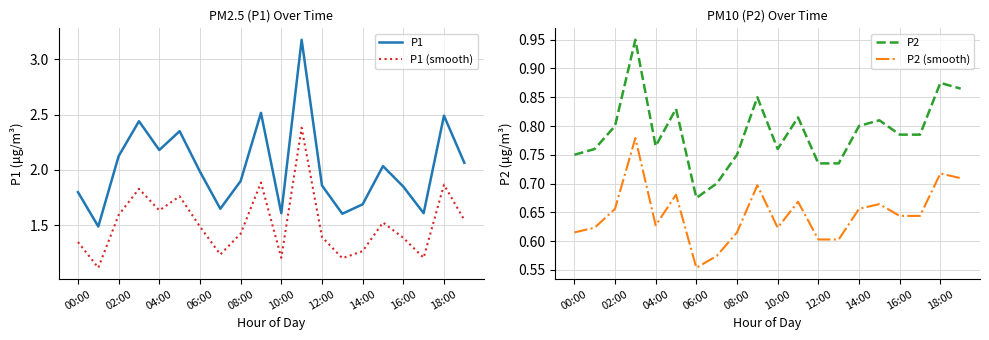

The P2 series shows 0.8 at 15. True or false?

True